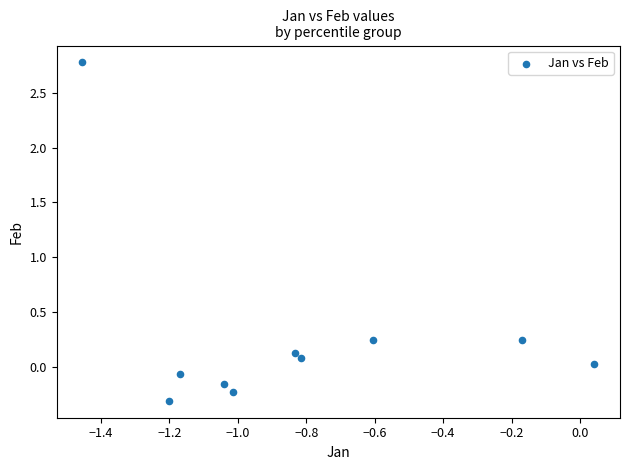

What is the average Y value?

0.3